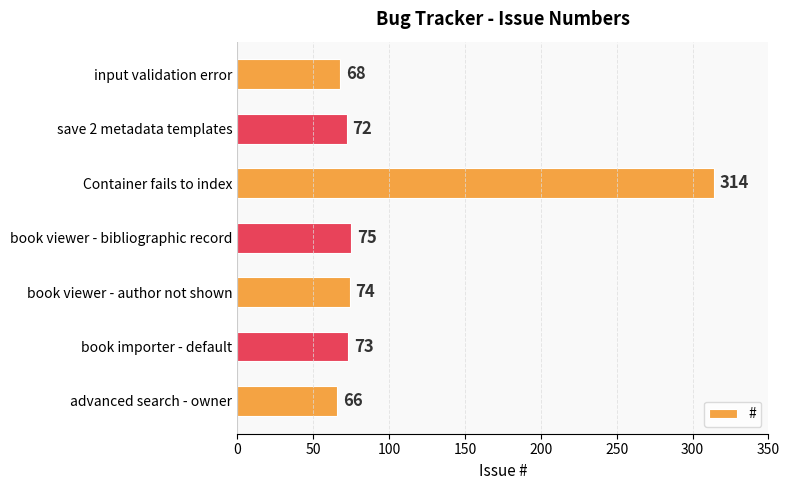

How many values are below 73?

3